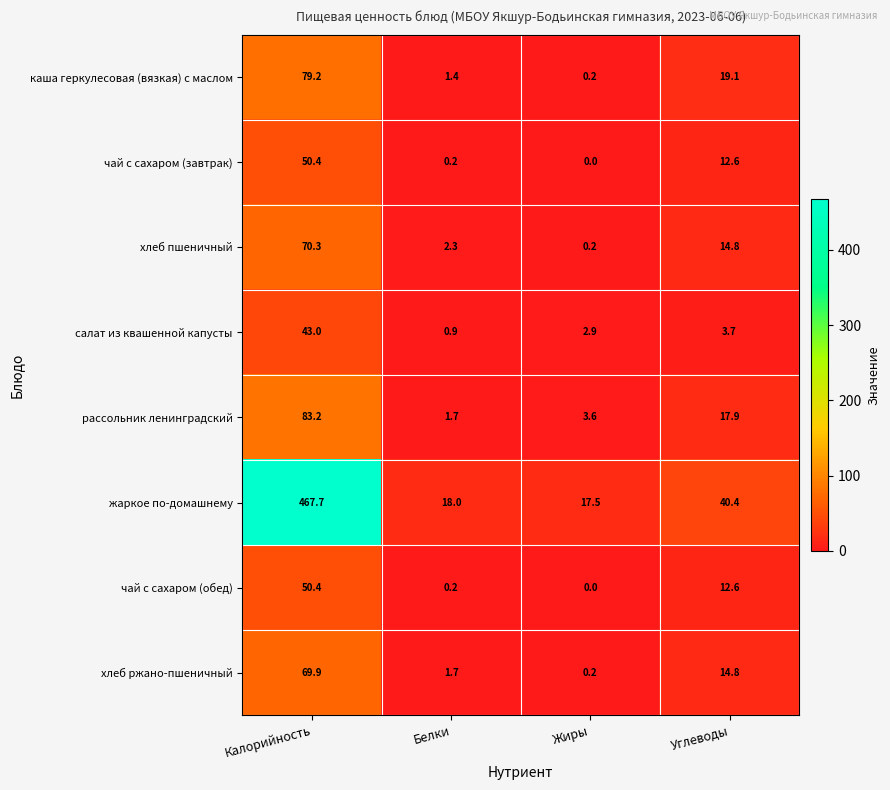

Which series has the largest total across all categories?

жаркое по-домашнему